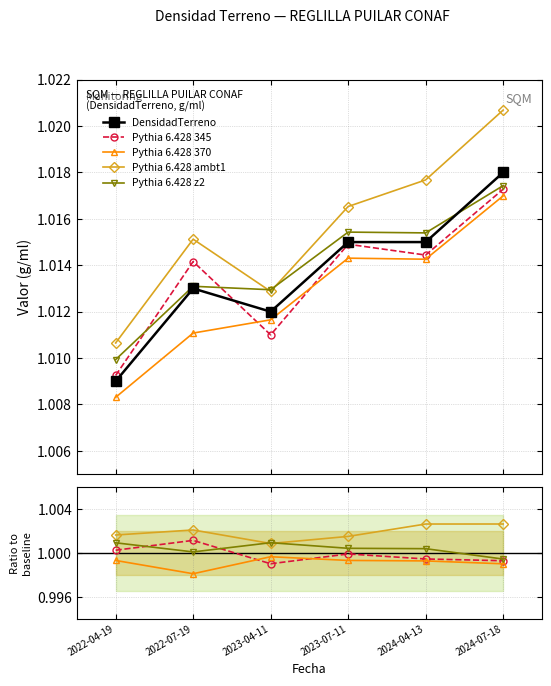

What is the label of the 3rd point from the left?

2023-04-11